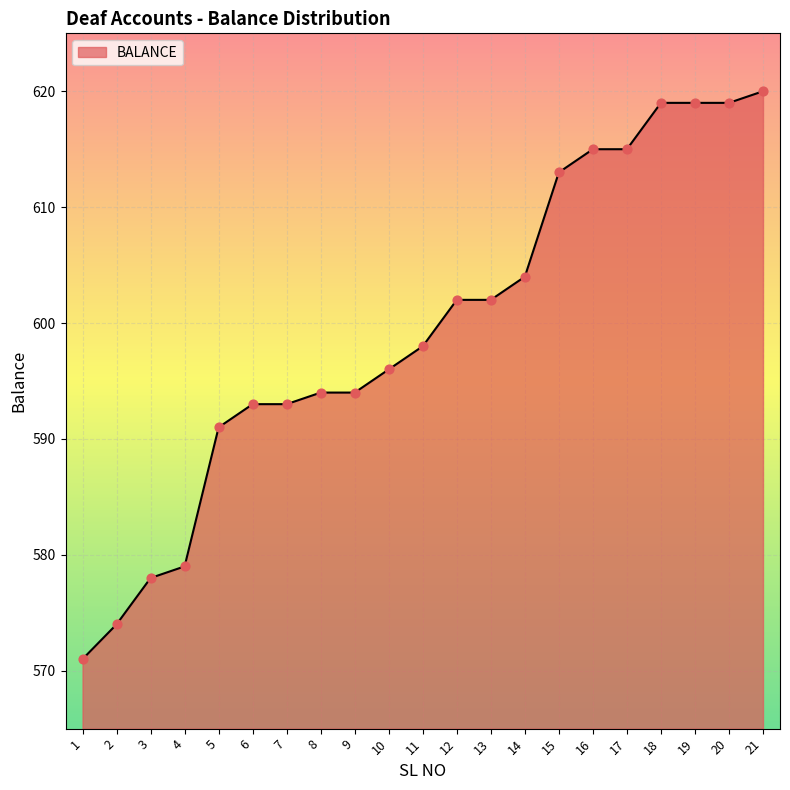

Which has a higher value, 6 or 4?

6